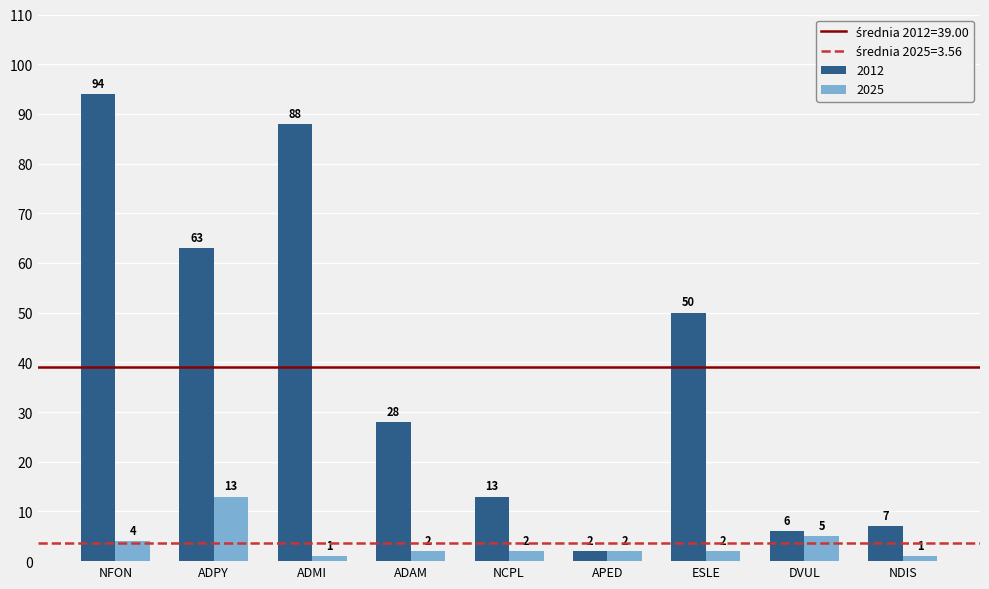

Rank the series by their average value, from lowest to highest.

2025, 2012